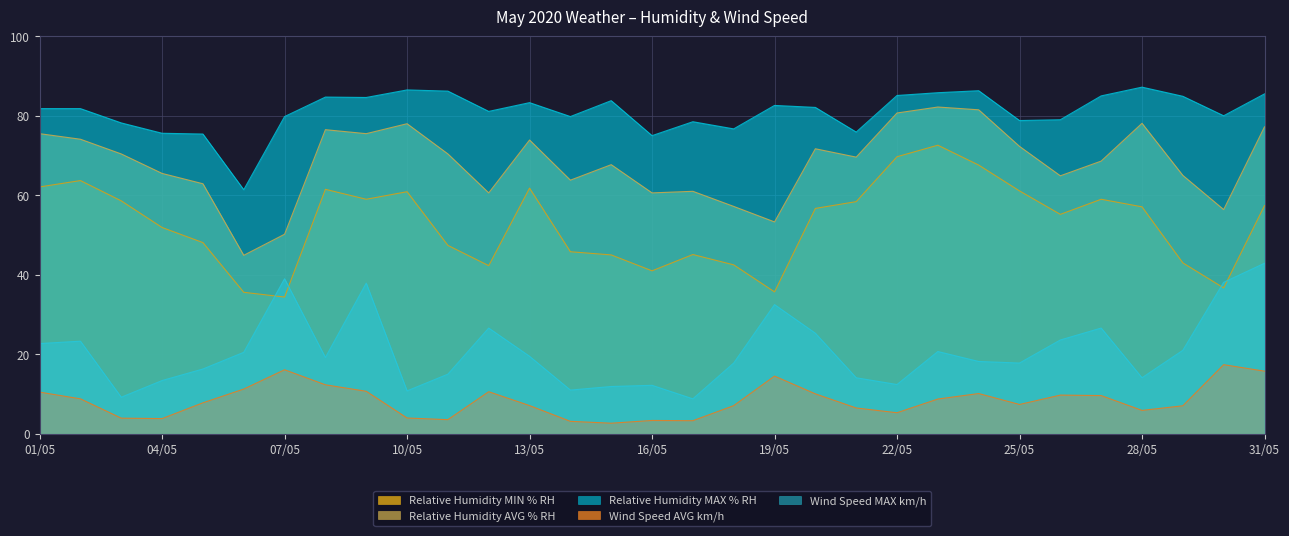

True or false: Relative Humidity AVG % RH and Wind Speed AVG km/h intersect in this chart.

False